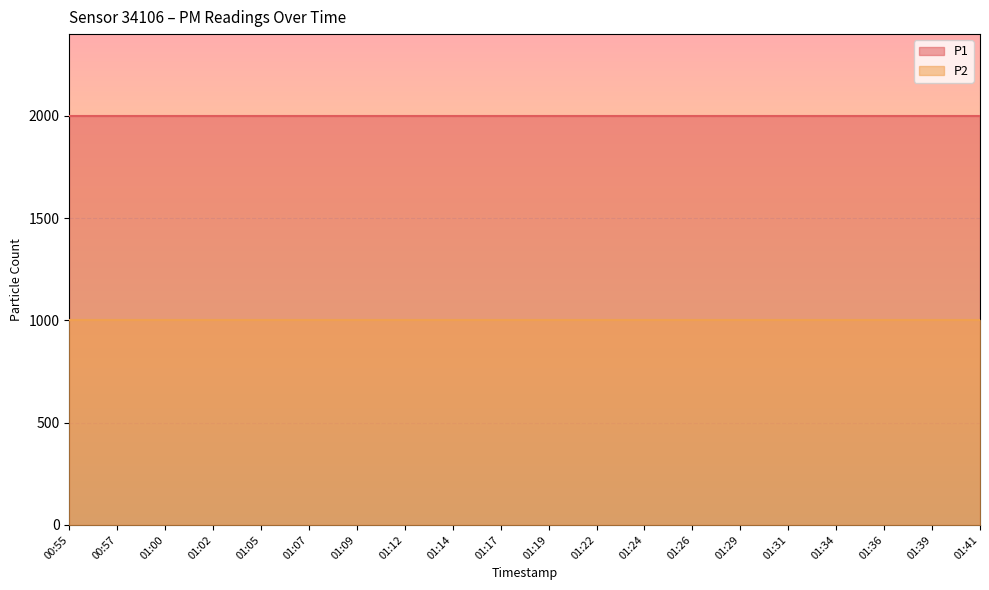

True or false: P2 has a value of 999.9 at 01:09.

True